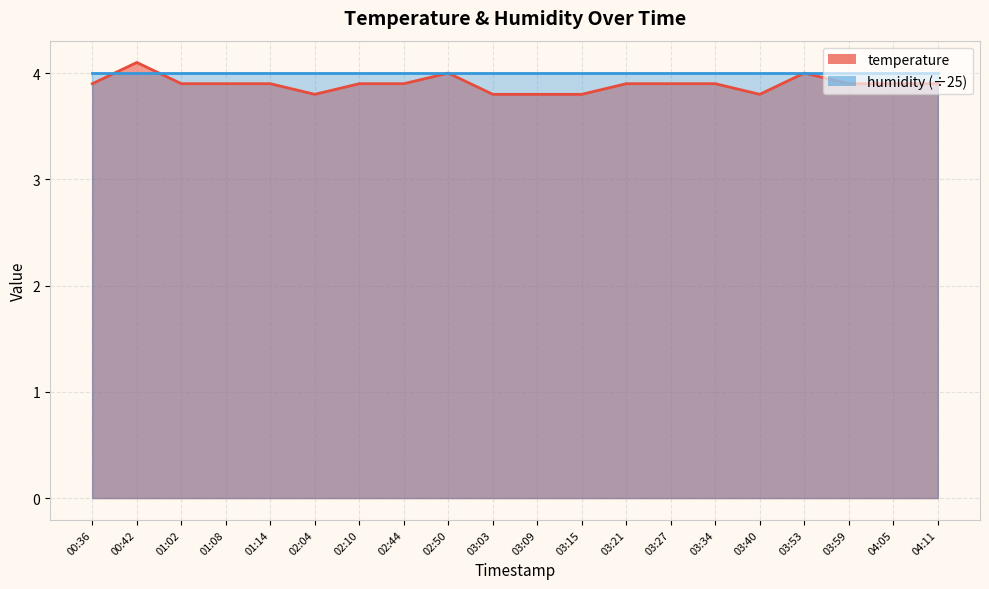

What is the value of the 9th point from the left?

4.0